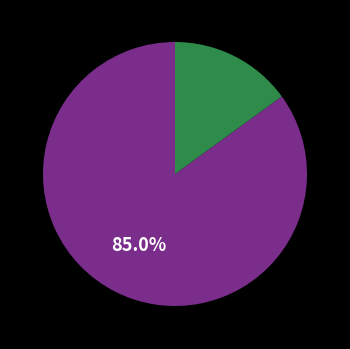

Is there any slice that represents more than half of the pie?

Yes